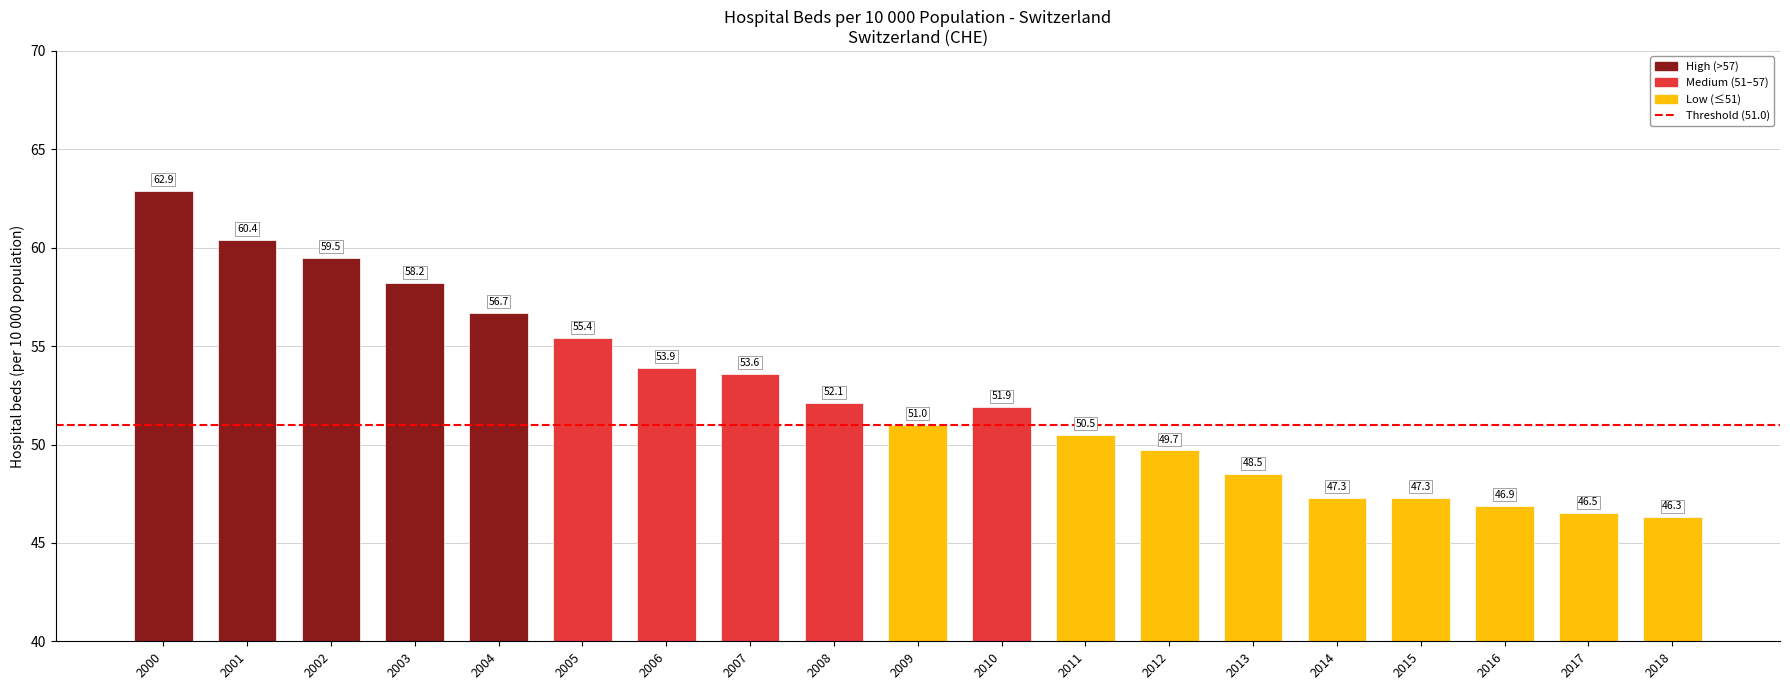

What is the value of the 11th bar from the left?

51.9